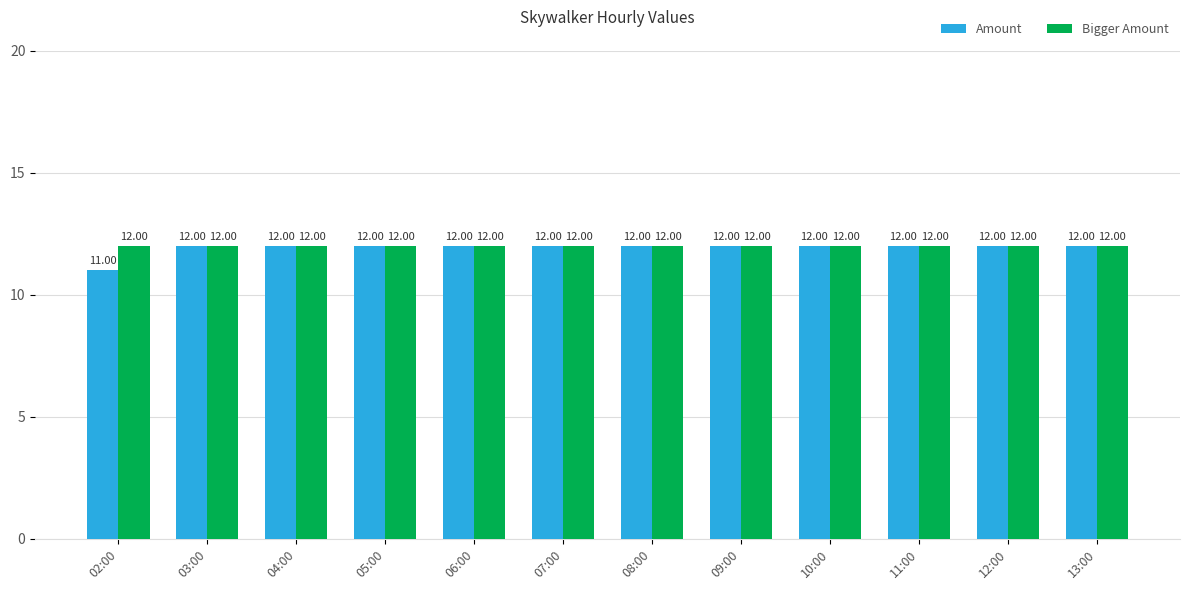

Which series has the widest spread of values?

Amount